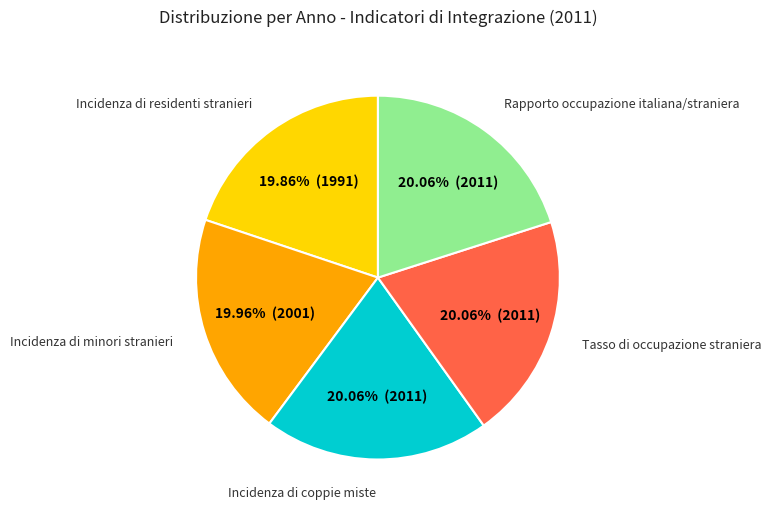

To the nearest percent, what percentage of the pie is Tasso di occupazione straniera?

20%